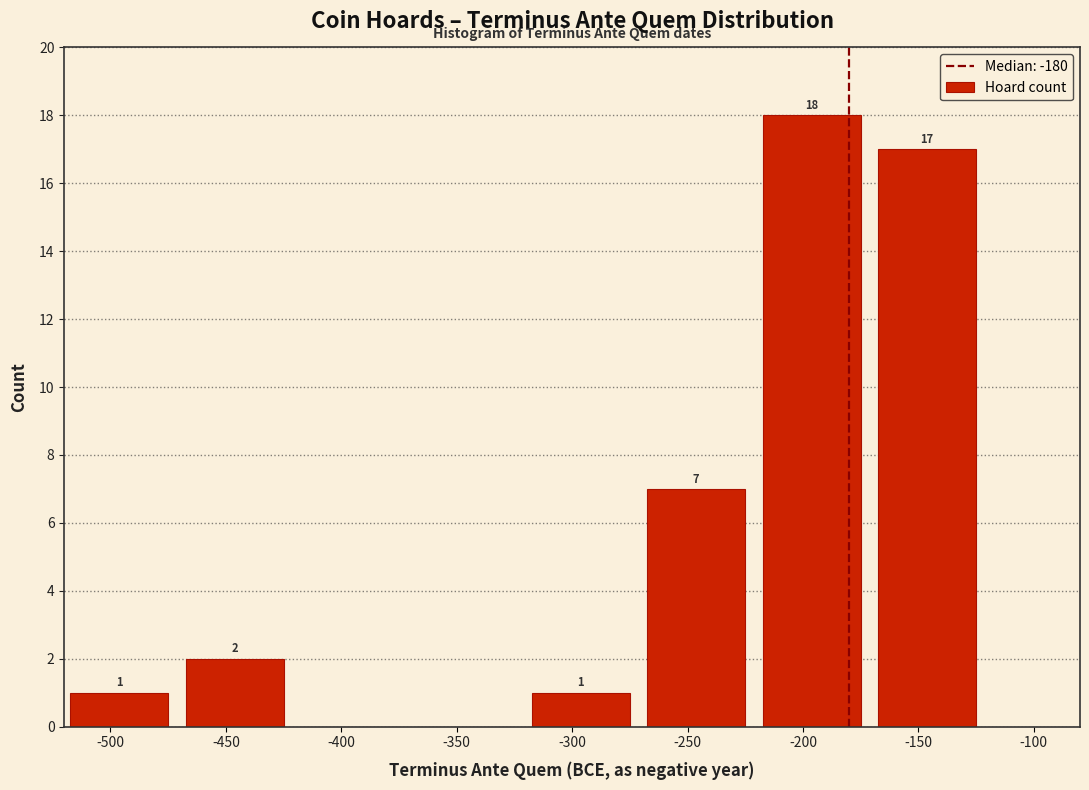

Reading right to left, what are all the values shown in this chart?

-150=17	-200=18	-250=7	-300=1	-350=0	-400=0	-450=2	-500=1